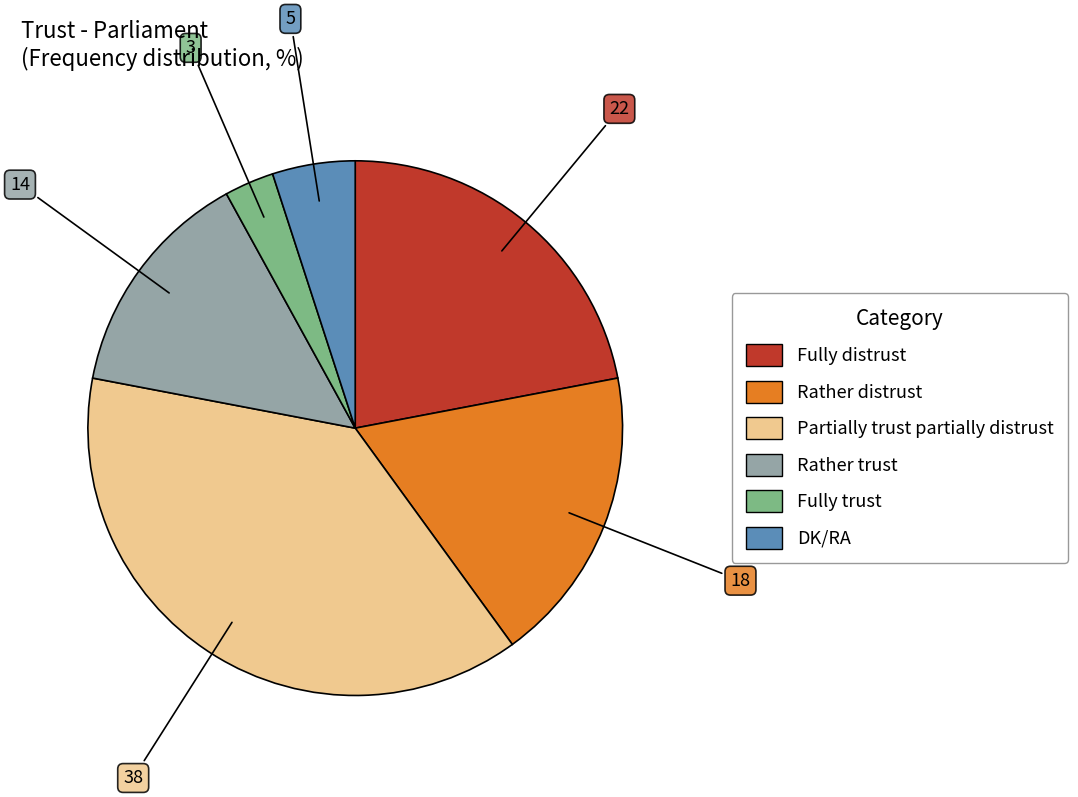

How many slices are in this pie chart?

6